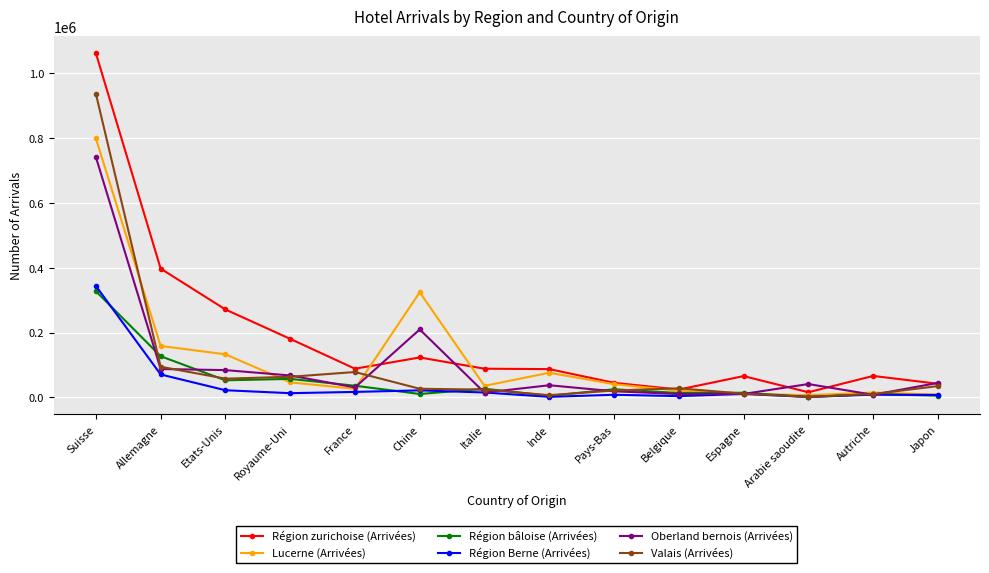

Between Chine and Japon, which series saw the biggest shift?

Lucerne (Arrivées)